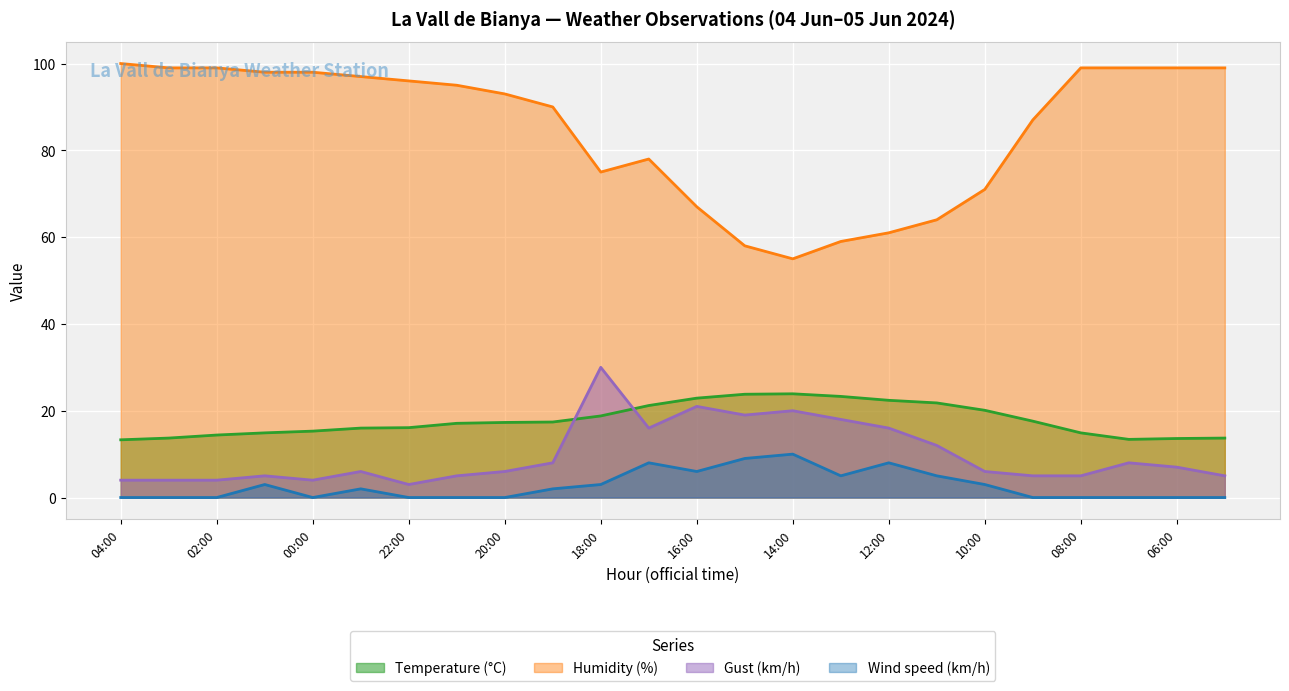

At which label does Humidity (%) first exceed 95?

04:00